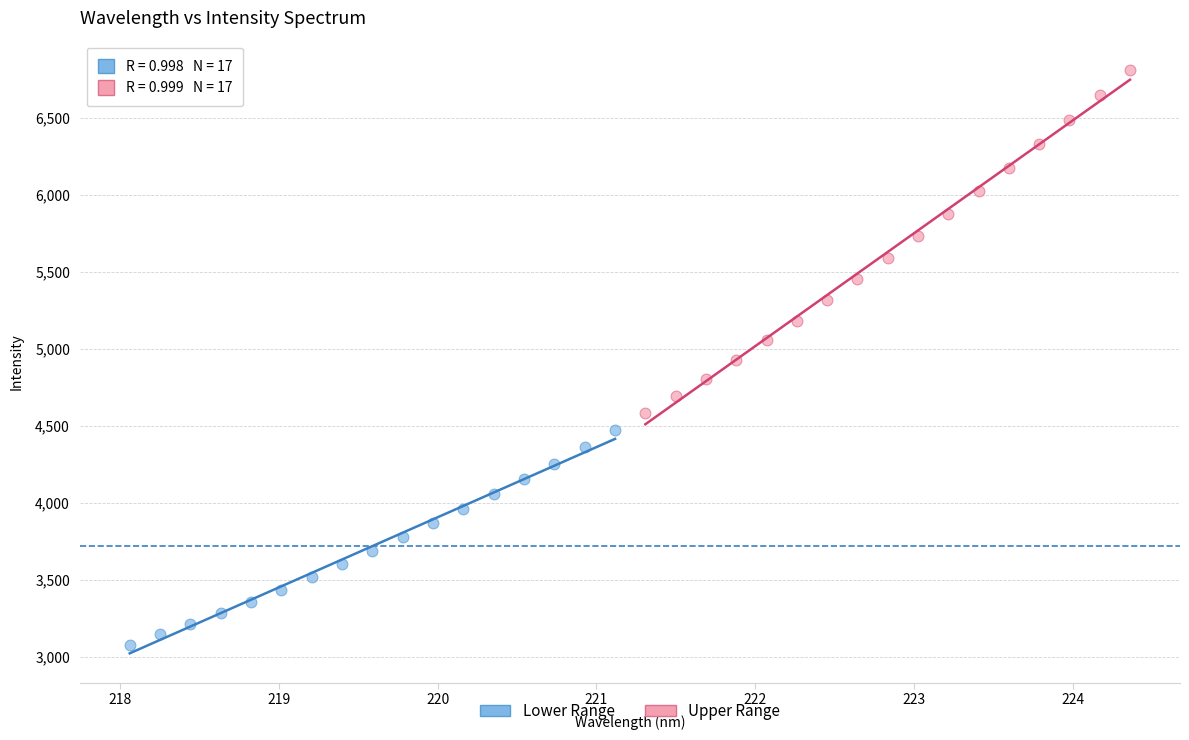

Which series contains the highest Y value?

Upper Range